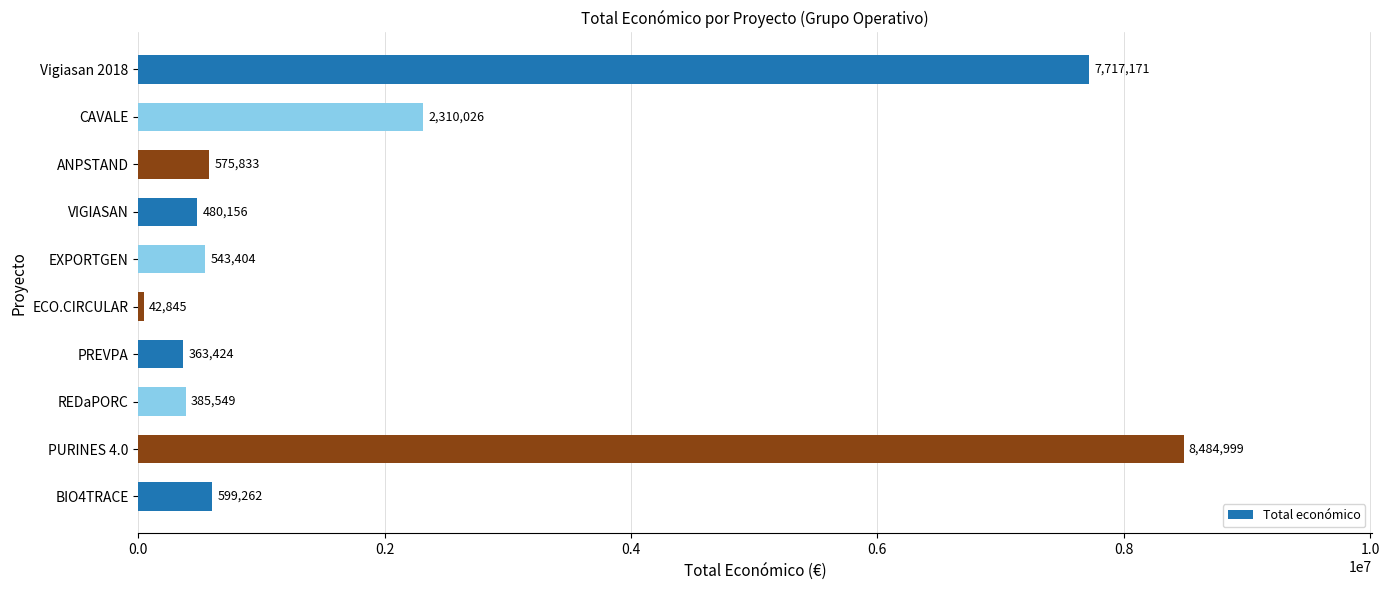

What is the average value?

2150267